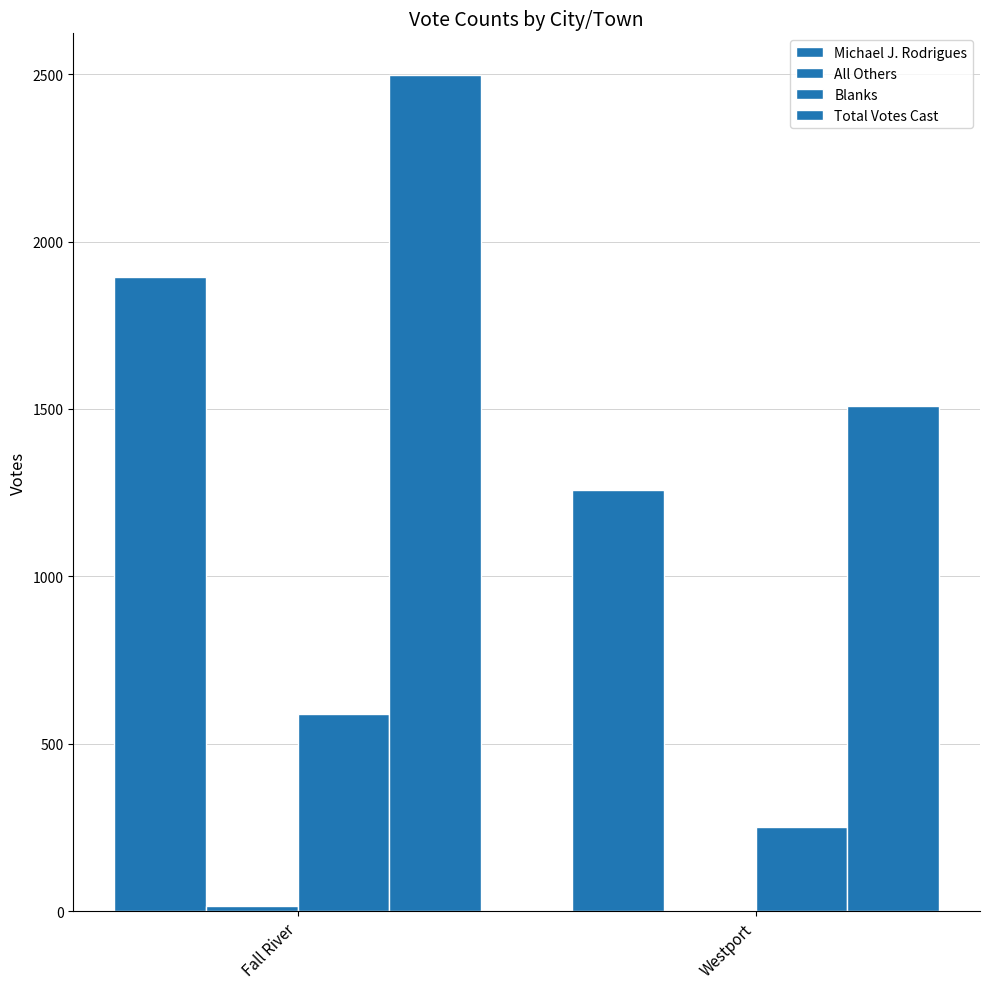

Which series changed the most between Fall River and Westport?

Total Votes Cast